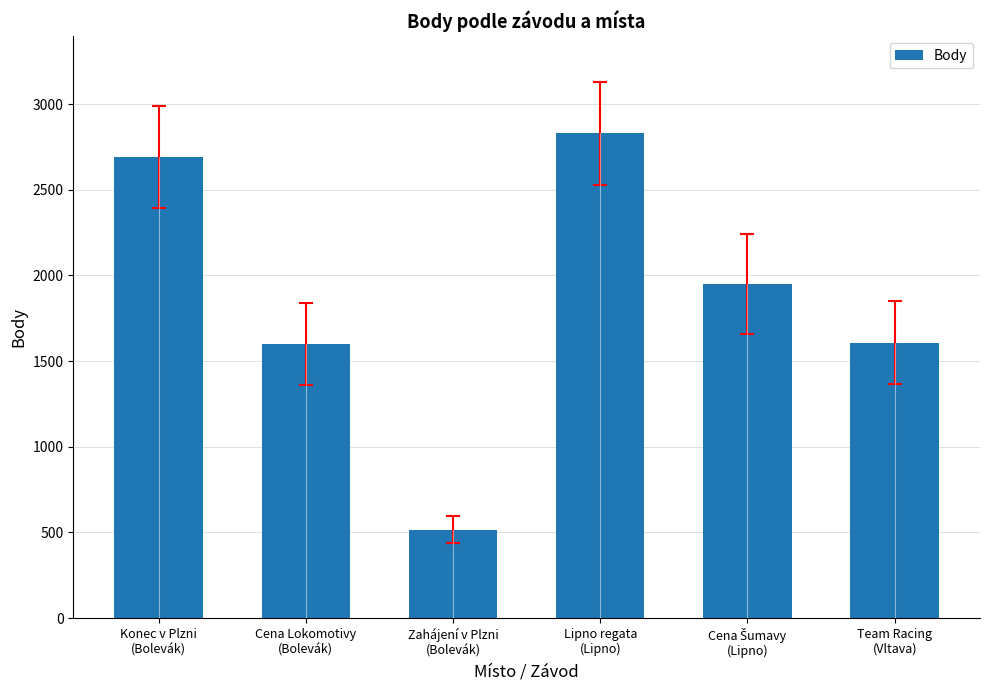

What is the value of the 3rd bar from the left?

516